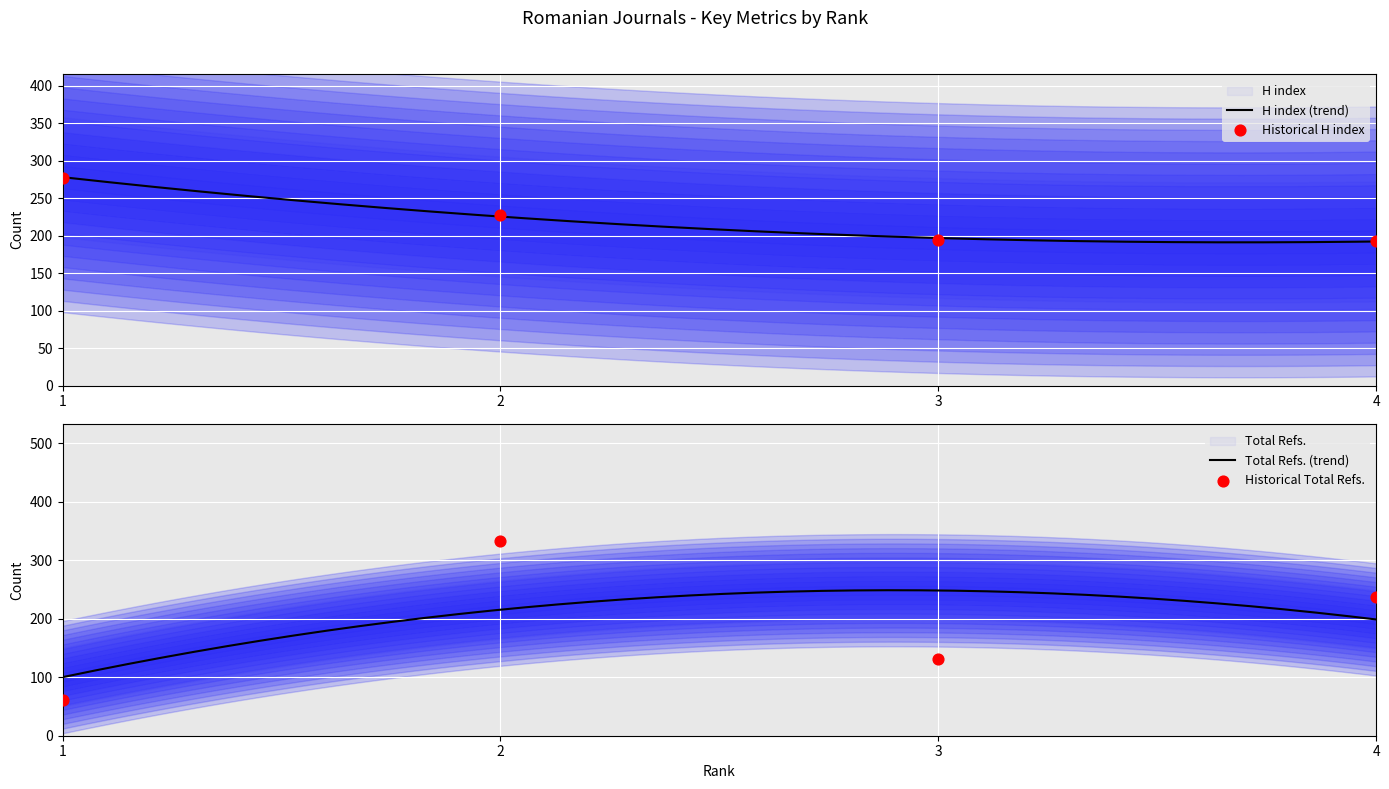

Is the value of H index at 1 greater than the value of Total Refs. at 2?

No